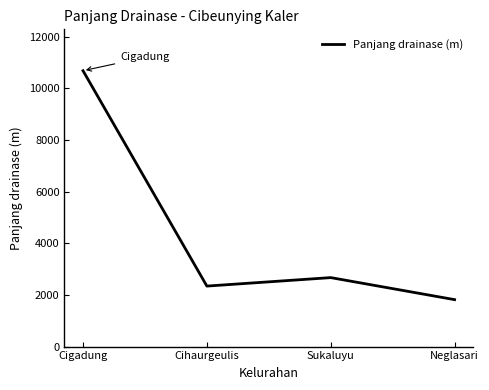

Which has a higher value, Cihaurgeulis or Cigadung?

Cigadung